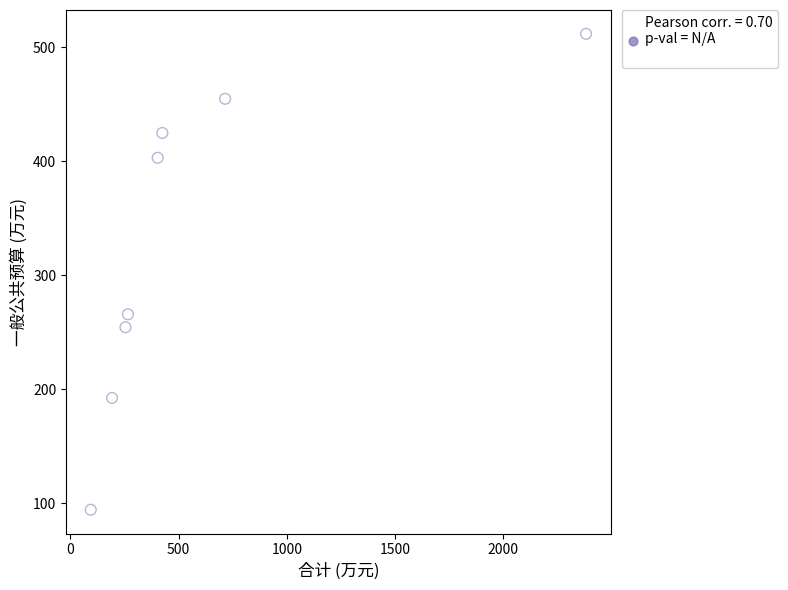

What Y value in the scatter plot is closest to 303?

265.8